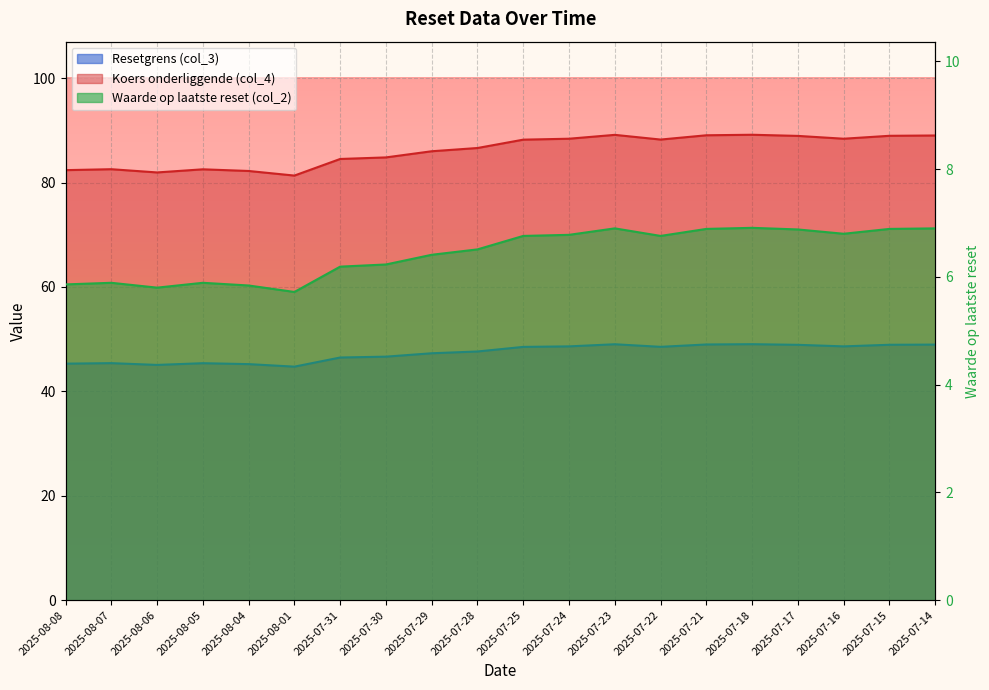

What is the label of the 20th point from the right?

2025-08-08